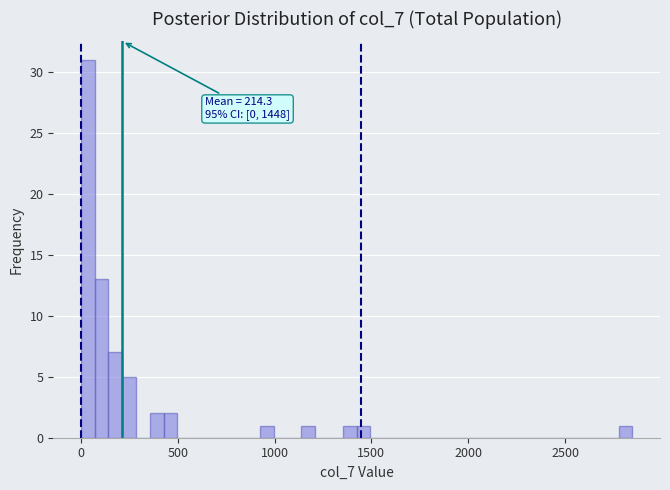

Around what value on the x-axis is the tallest bar? Give the approximate position of its centre, as read against the axis.

50